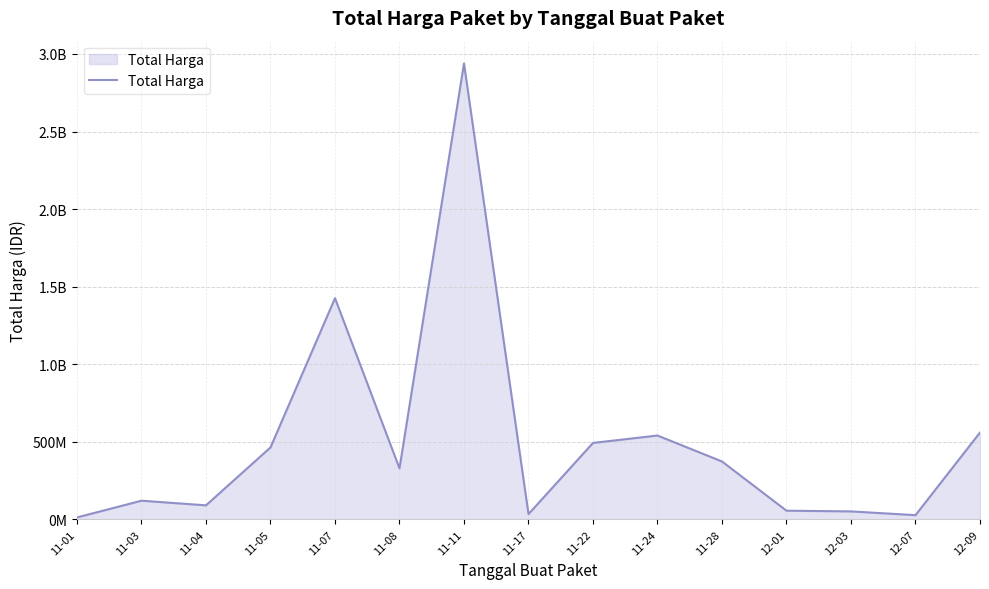

What is the smallest value displayed?

12787500